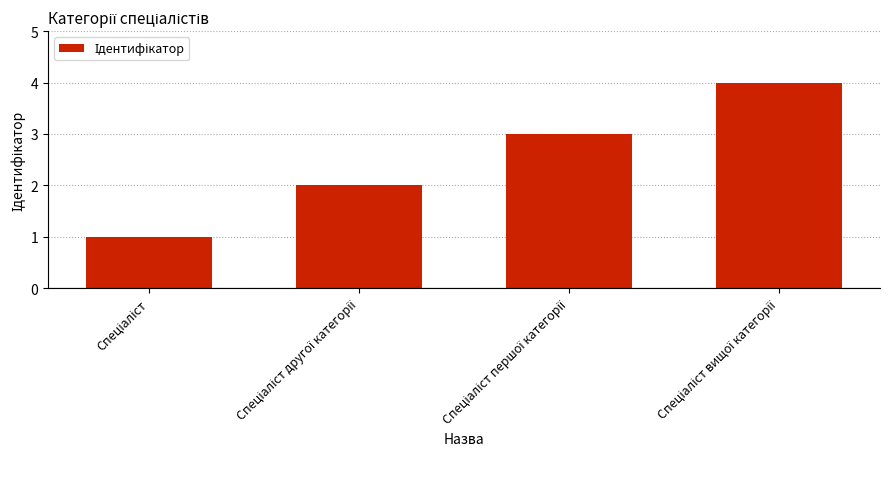

What is the sum of all values?

10